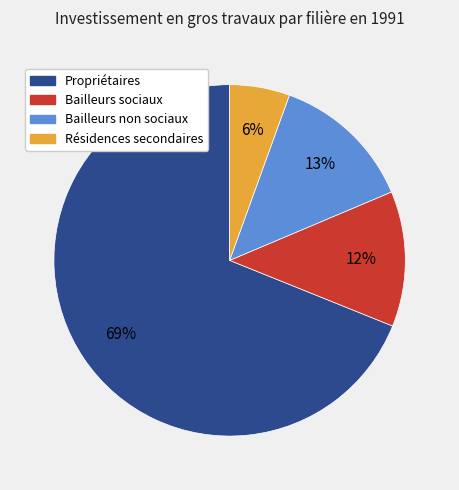

Does Propriétaires represent more than half of the total?

Yes